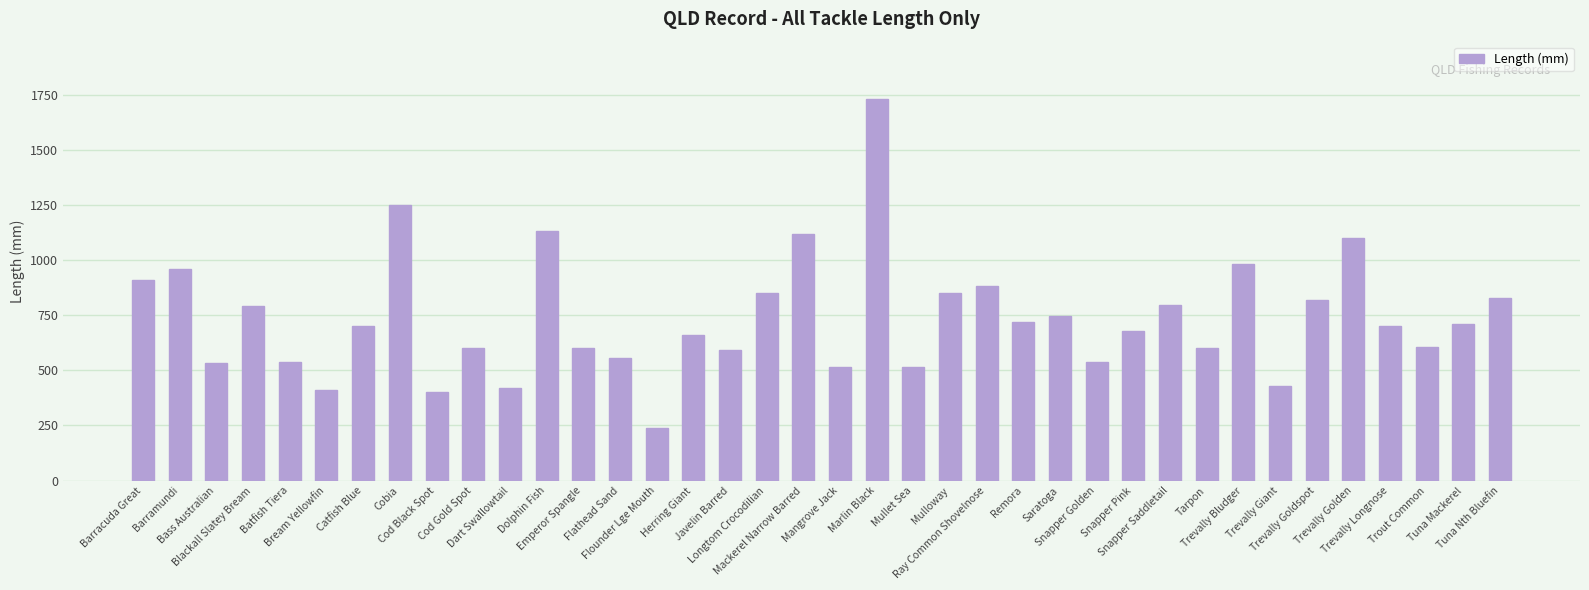

Which label corresponds to the largest value in the chart?

Marlin Black